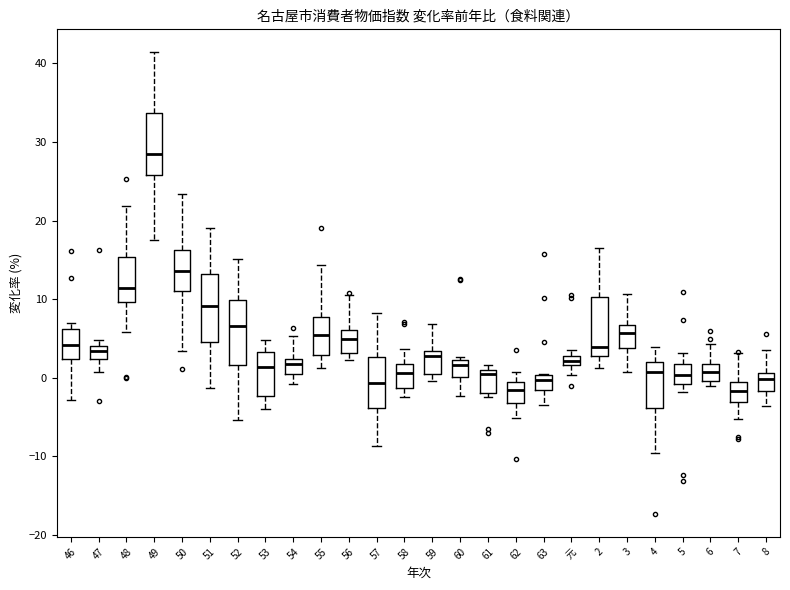

Where is the lower edge of the box for 59 on the y-axis? The values are not printed on the chart, so give them approximately, as read against the axis.

0